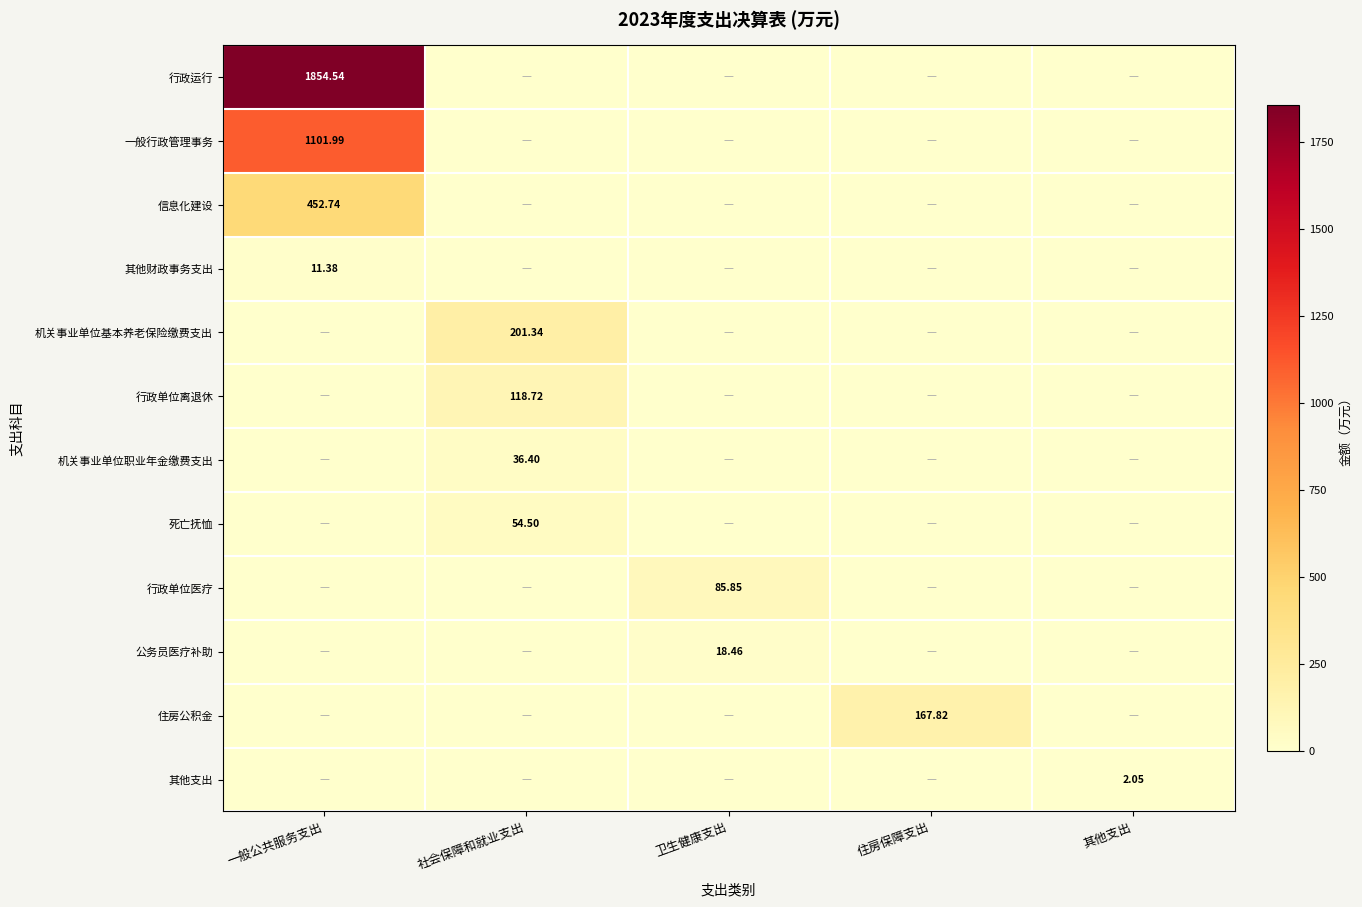

Which series has the largest total across all categories?

行政运行